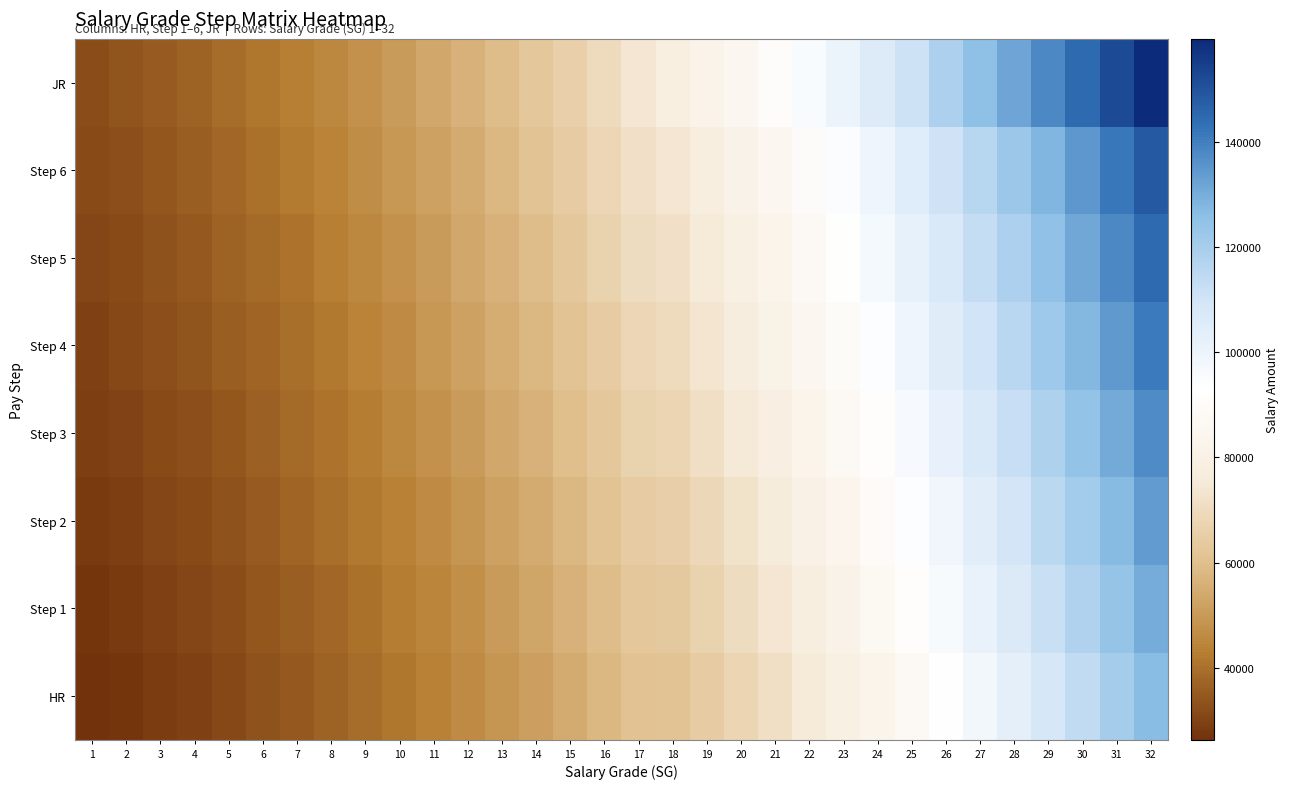

Which category has the highest value across all series?

32